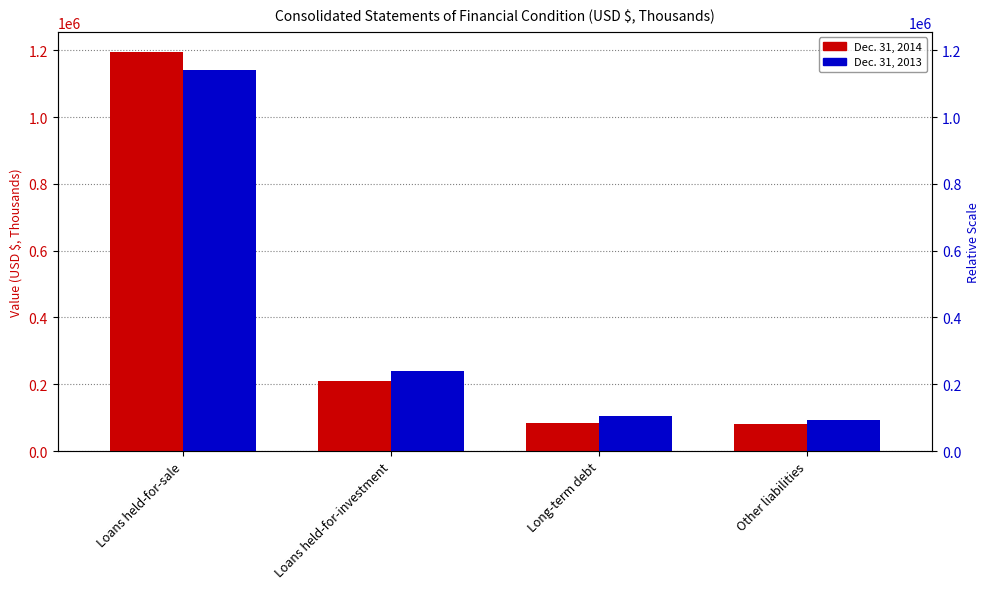

How many bars are there in total?

8